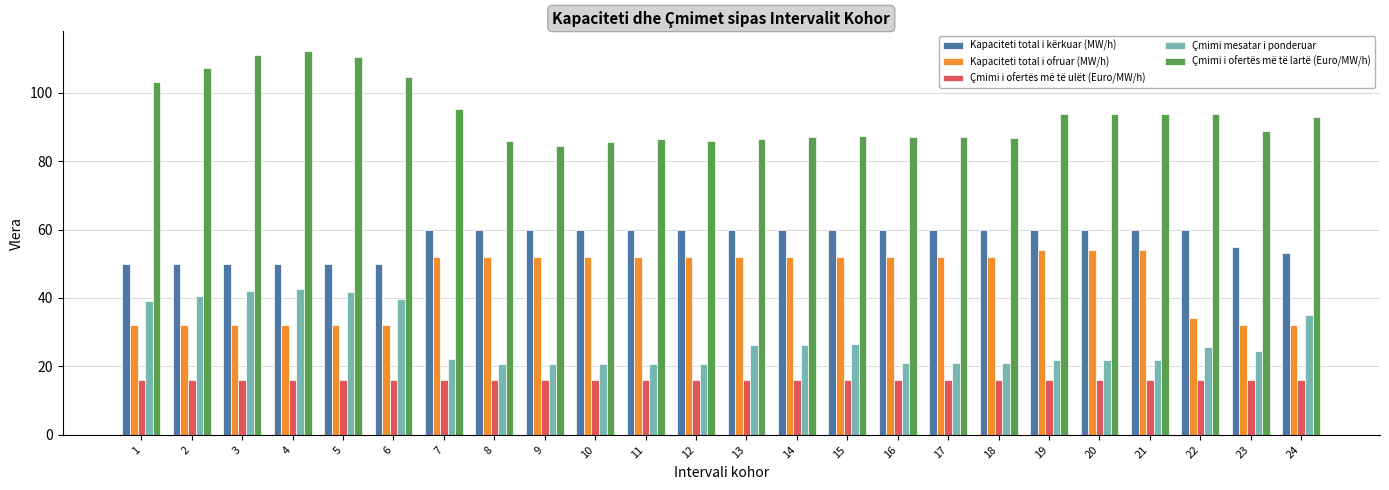

What is the value of the Kapaciteti total i ofruar (MW/h) bar at the 4th from the left?

32.0